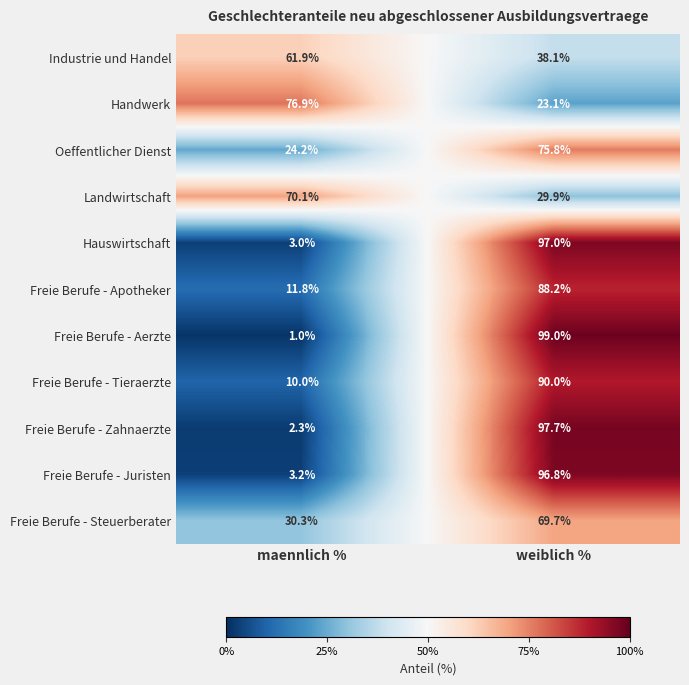

What is the spread (max minus min) of values at maennlich %?

75.9